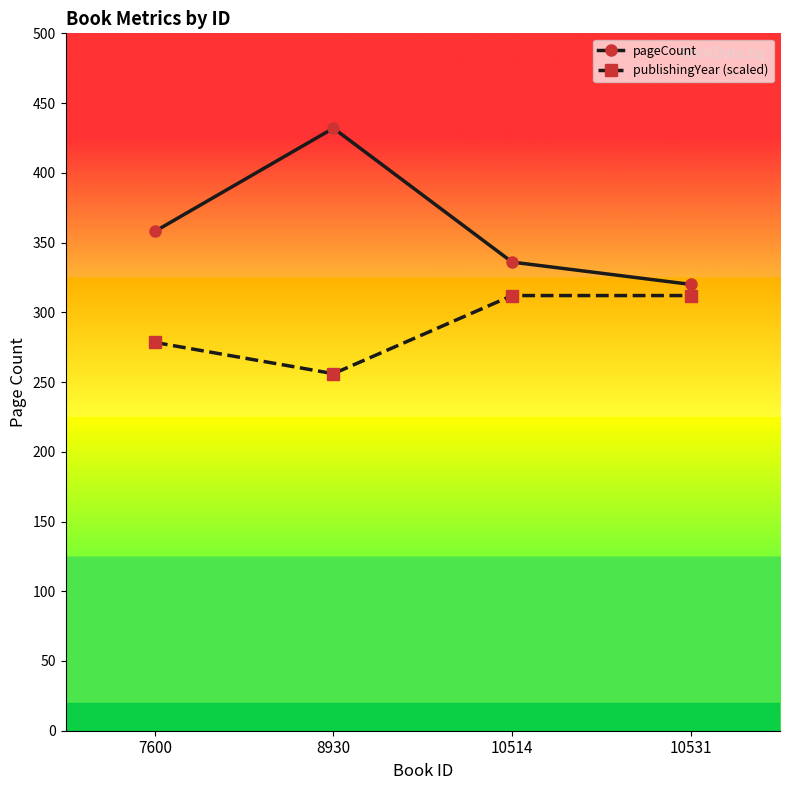

Does the chart have visible grid lines?

No